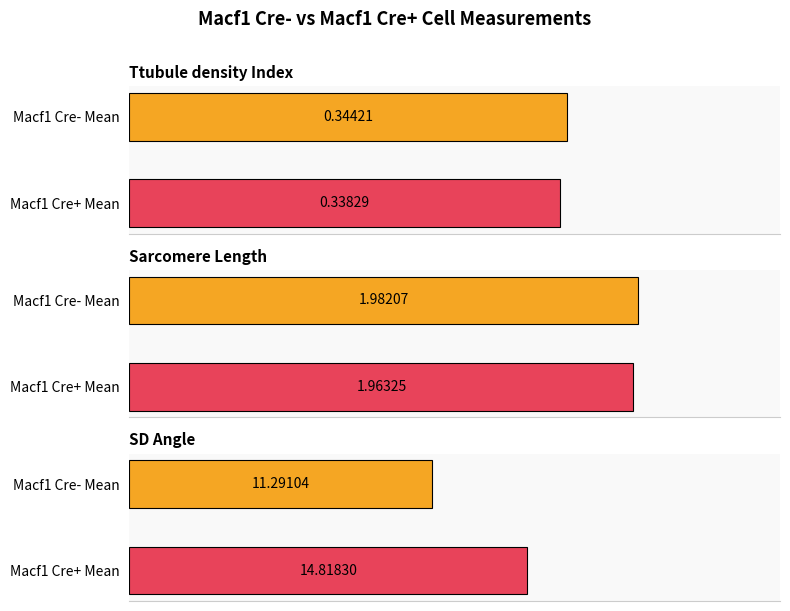

Are the bars horizontal?

Yes